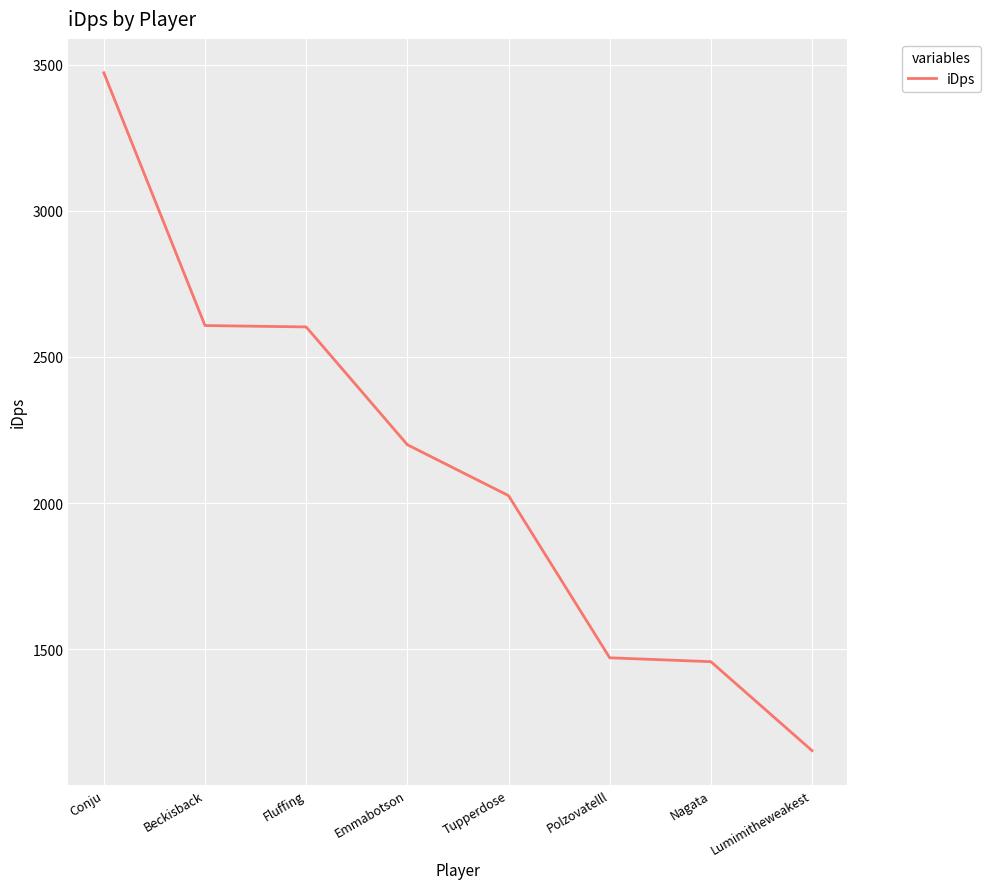

What is the ratio of the value at Beckisback to the value at Lumimitheweakest?

2.3